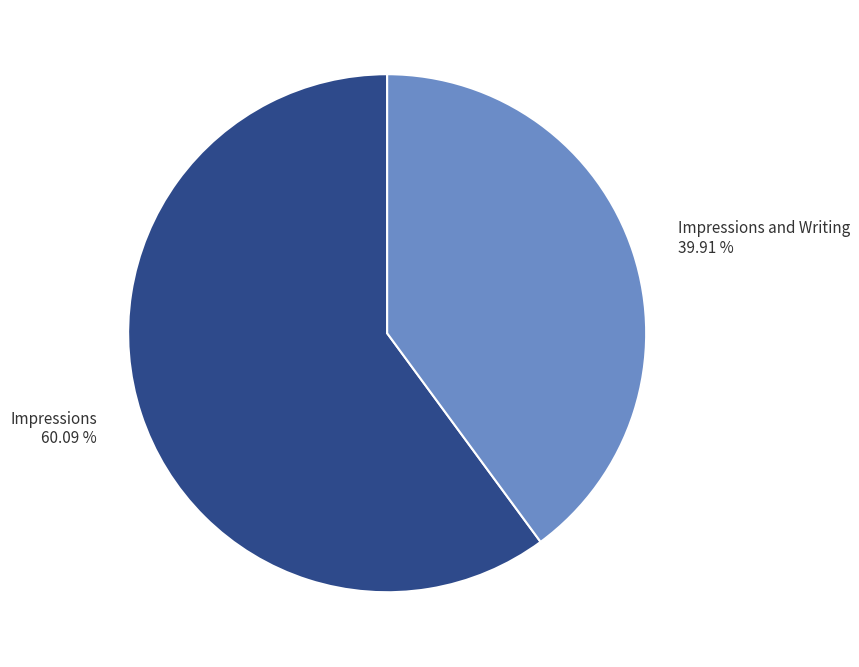

Is there any slice that represents more than half of the pie?

Yes